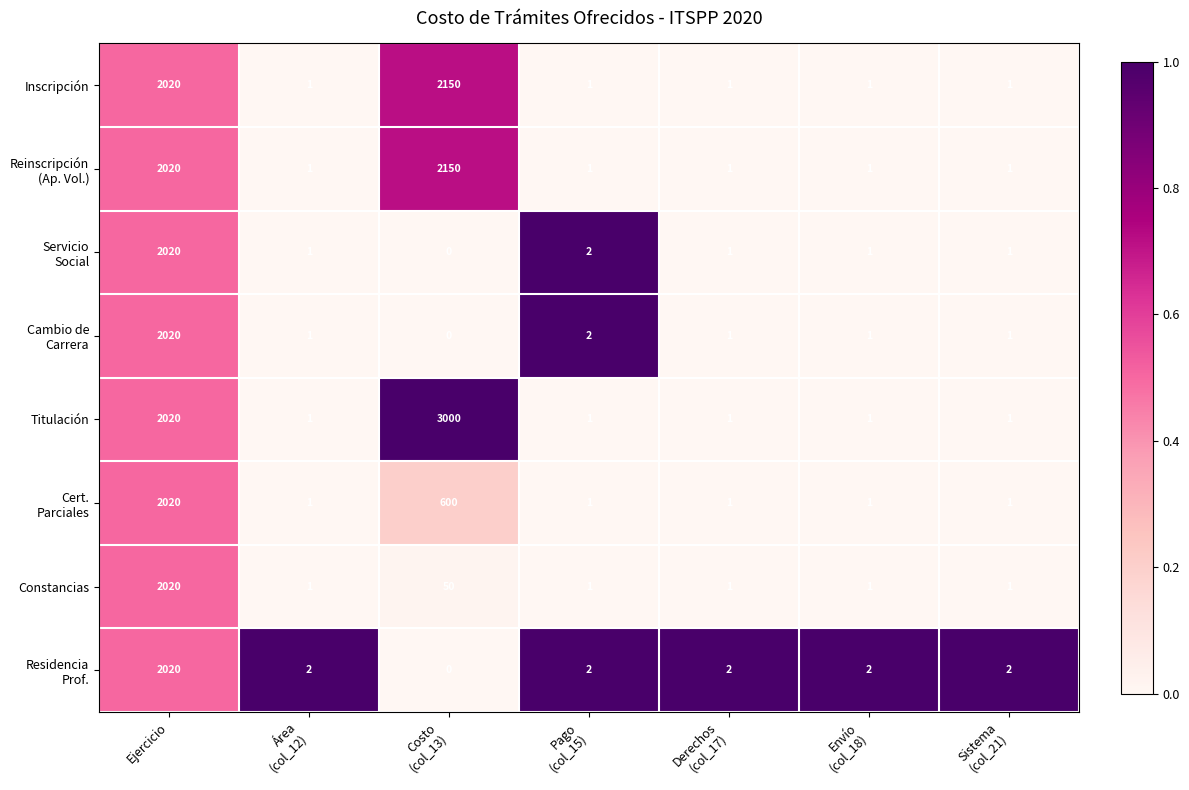

At which category is the sum across all series the highest?

Ejercicio